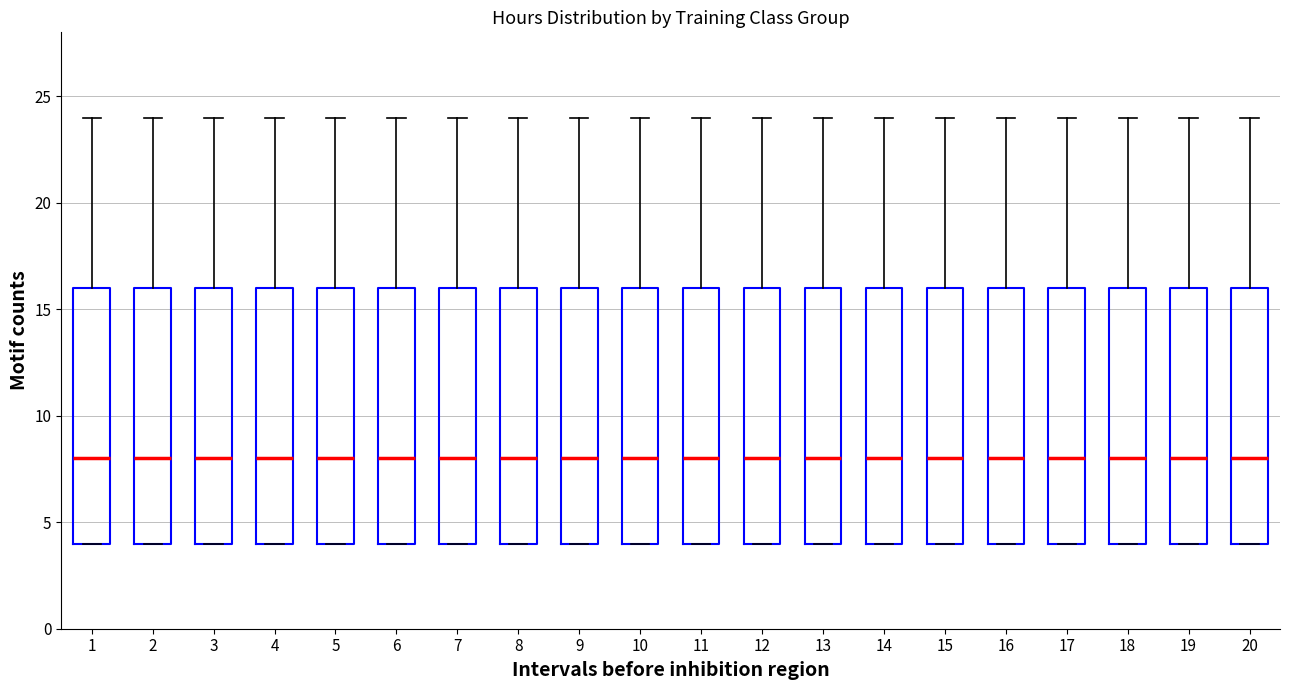

Reading left to right, read every box against the y-axis: the position of its median line, the range the box covers, and the ends of its whiskers. The values are not printed on the chart, so give them approximately, as read against the axis.

1: median 8, box 4 to 16, whiskers 4 to 24
2: median 8, box 4 to 16, whiskers 4 to 24
3: median 8, box 4 to 16, whiskers 4 to 24
4: median 8, box 4 to 16, whiskers 4 to 24
5: median 8, box 4 to 16, whiskers 4 to 24
6: median 8, box 4 to 16, whiskers 4 to 24
7: median 8, box 4 to 16, whiskers 4 to 24
8: median 8, box 4 to 16, whiskers 4 to 24
9: median 8, box 4 to 16, whiskers 4 to 24
10: median 8, box 4 to 16, whiskers 4 to 24
11: median 8, box 4 to 16, whiskers 4 to 24
12: median 8, box 4 to 16, whiskers 4 to 24
13: median 8, box 4 to 16, whiskers 4 to 24
14: median 8, box 4 to 16, whiskers 4 to 24
15: median 8, box 4 to 16, whiskers 4 to 24
16: median 8, box 4 to 16, whiskers 4 to 24
17: median 8, box 4 to 16, whiskers 4 to 24
18: median 8, box 4 to 16, whiskers 4 to 24
19: median 8, box 4 to 16, whiskers 4 to 24
20: median 8, box 4 to 16, whiskers 4 to 24